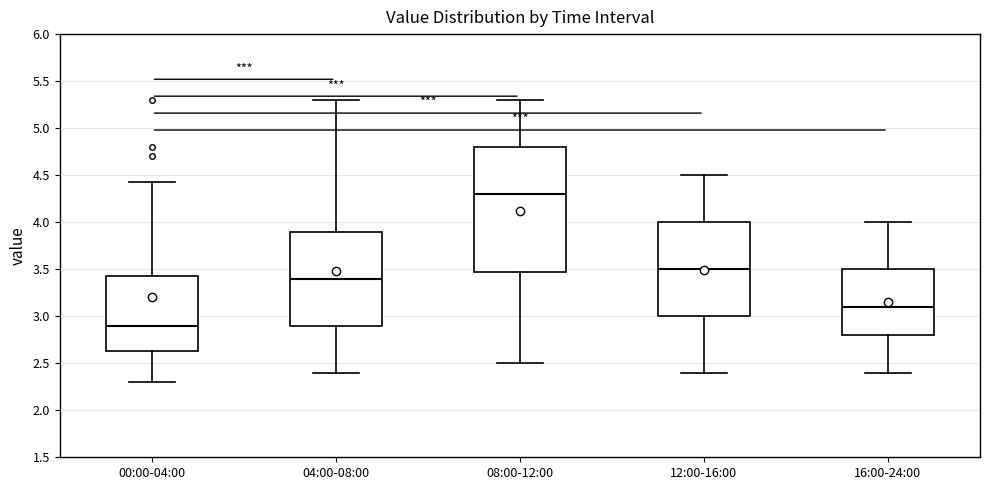

Comparing the boxes themselves (not the whiskers), which one is the tallest?

08:00-12:00